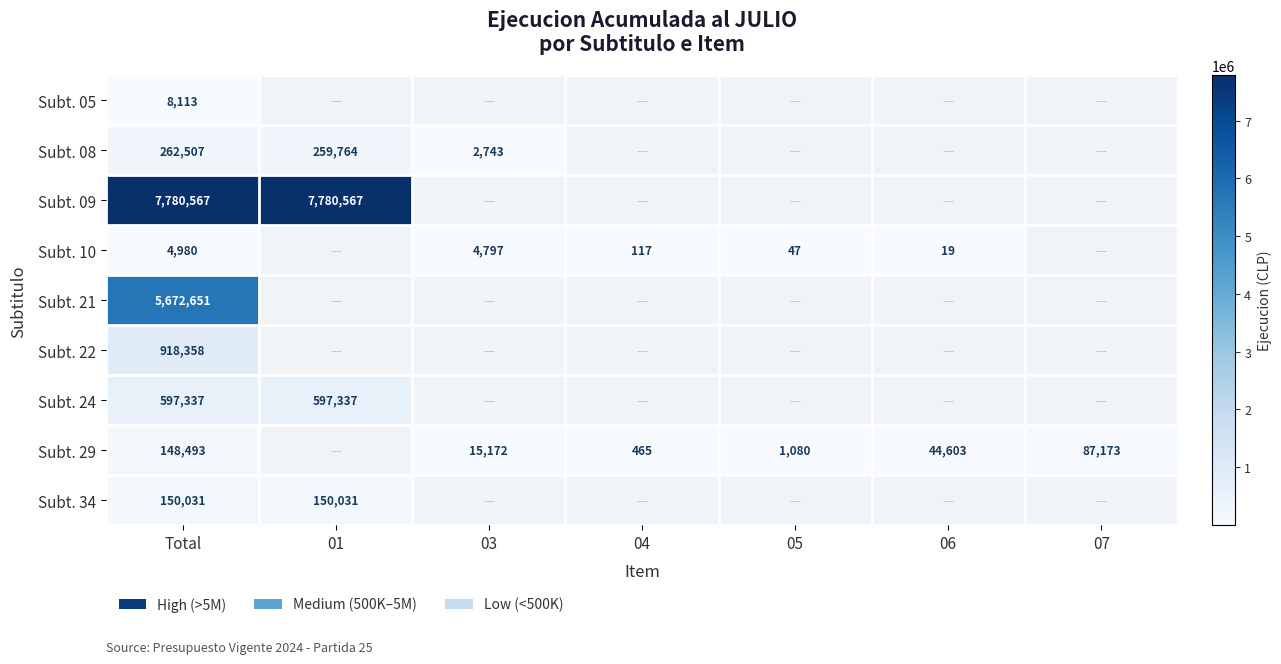

Is it true that Subt. 21 equals 5672651 at Total?

True